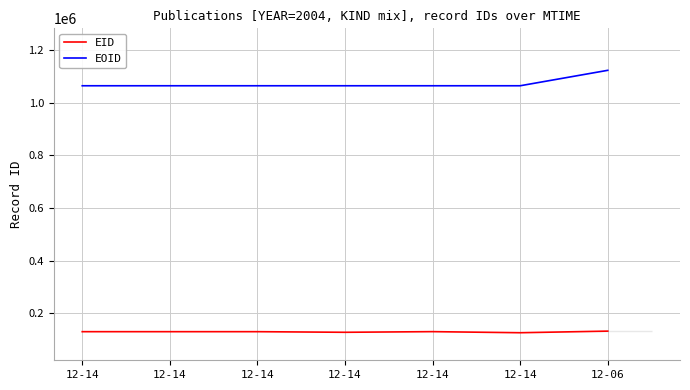

Reading left to right, extract all data points from this chart.

EID: 12-14=130188	12-14=130189	12-14=130191	12-14=127873	12-14=130335	12-14=126215	12-06=132305
EOID: 12-14=1064218	12-14=1064219	12-14=1064220	12-14=1064224	12-14=1064226	12-14=1064228	12-06=1122872